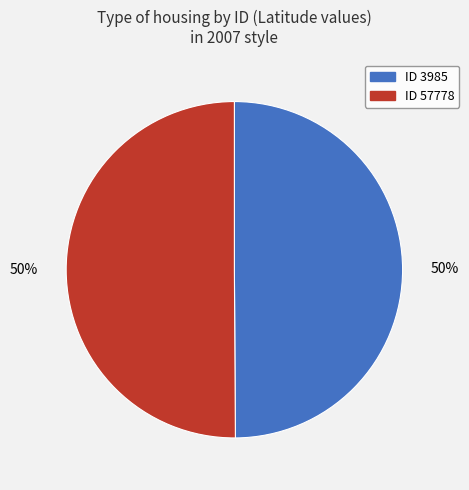

To the nearest percent, what is the average slice percentage?

50%